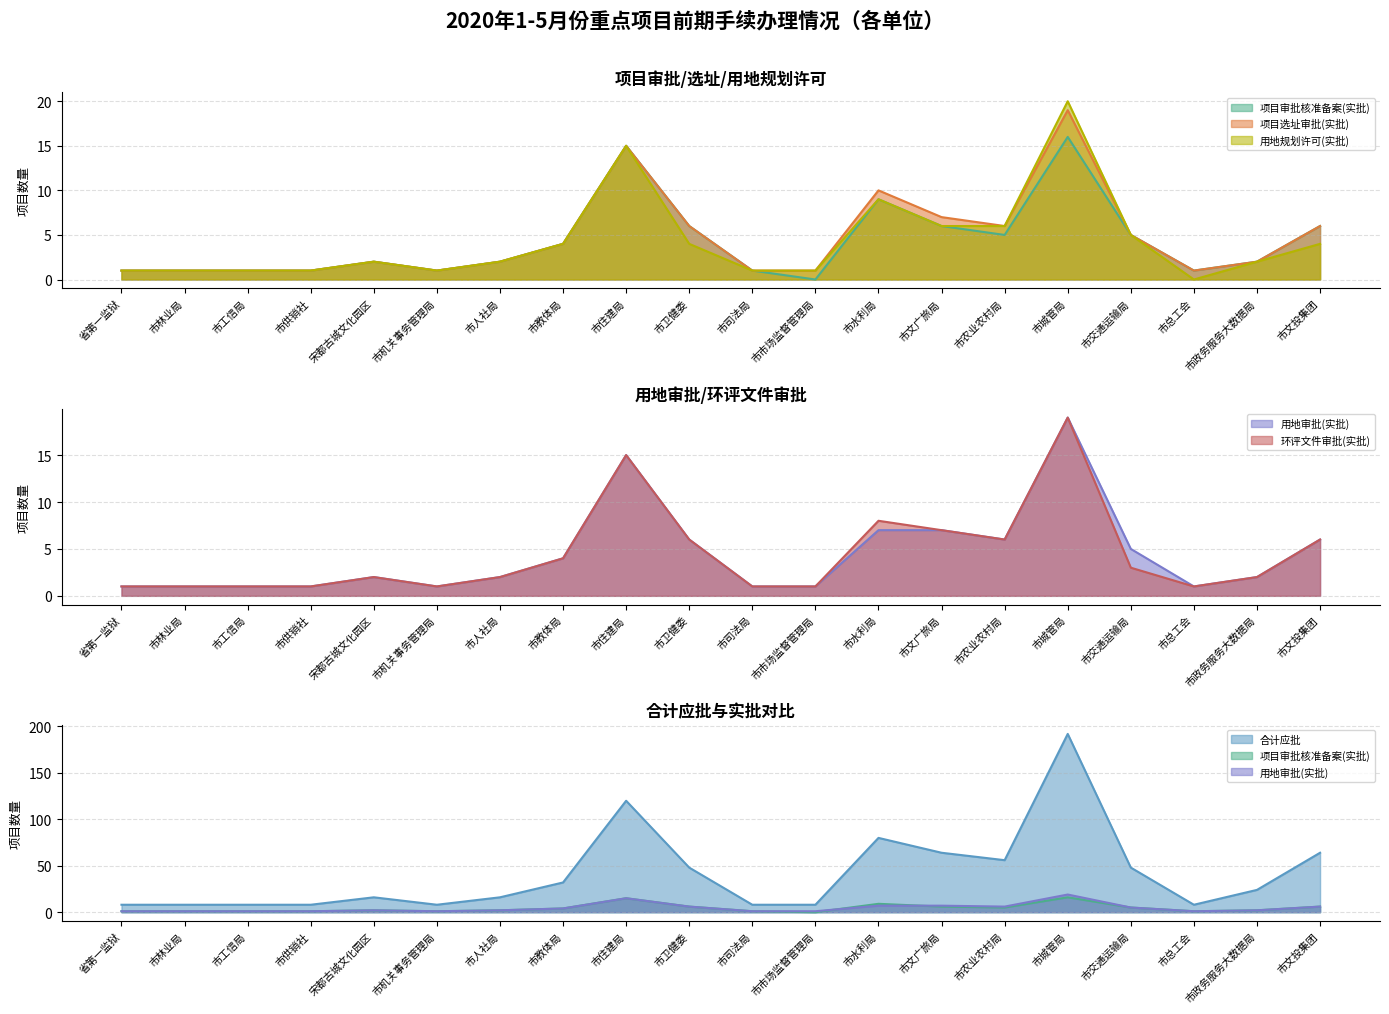

Rank the series by their maximum value, from highest to lowest.

合计应批, 用地规划许可(实批), 项目选址审批(实批), 用地审批(实批), 环评文件审批(实批), 项目审批核准备案(实批)